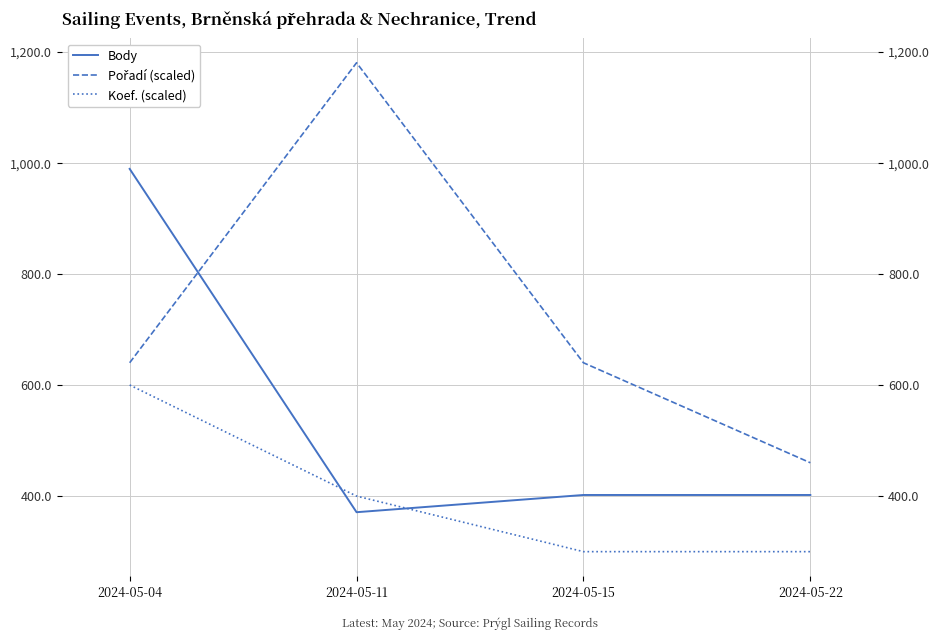

Between 2024-05-15 and 2024-05-22, which is larger?

2024-05-15